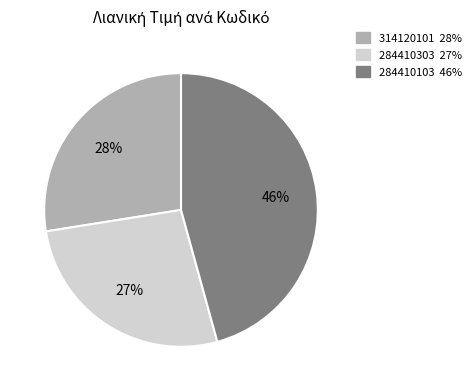

The 284410103 slice represents 46% of the pie. True or false?

True